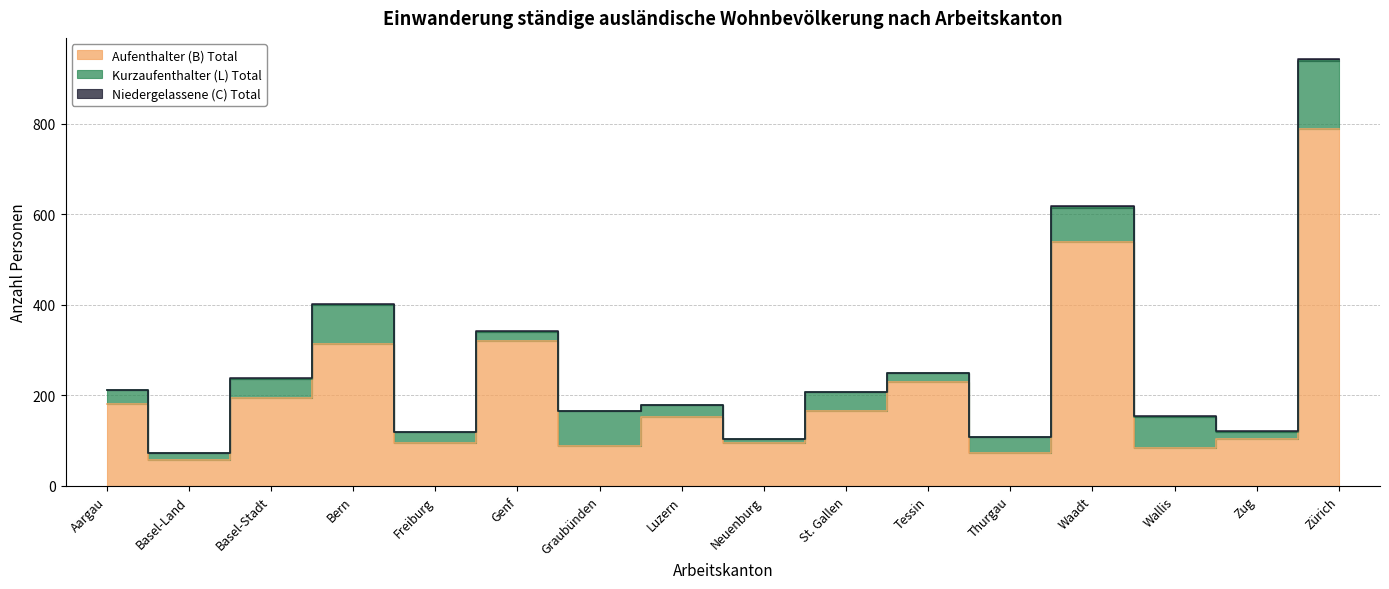

What is the average value of the Aufenthalter (B) Total series?

217